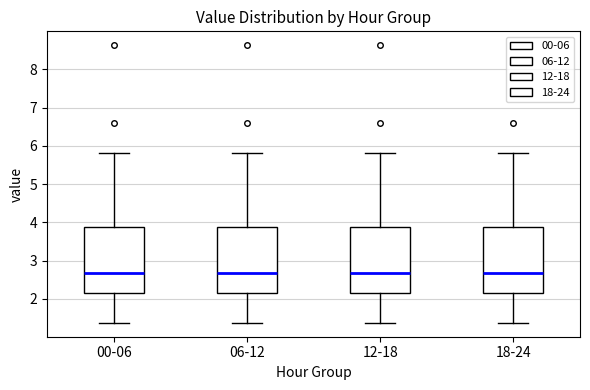

Reading left to right, transcribe this box plot: for each box, give where its median line is, the range the box spans, and where its two whiskers end, as read against the y-axis. The values are not printed on the chart, so give them approximately, as read against the axis.

00-06: median 2.7, box 2.2 to 3.9, whiskers 1.4 to 5.8
06-12: median 2.7, box 2.2 to 3.9, whiskers 1.4 to 5.8
12-18: median 2.7, box 2.2 to 3.9, whiskers 1.4 to 5.8
18-24: median 2.7, box 2.2 to 3.9, whiskers 1.4 to 5.8